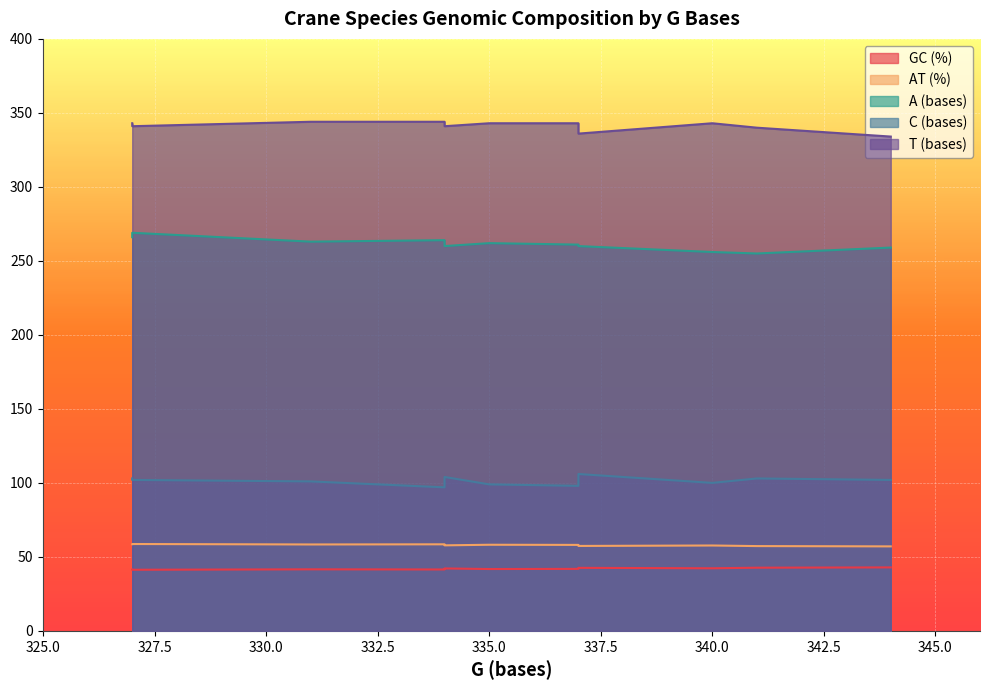

Reading left to right, transcribe all the data shown in this chart.

GC (%): Anthropoides virgo=41.4	Balearica regulorum=42.9	Grus americana=42.7	Grus antigone=42.2	Grus canadensis=42.6	Grus grus=41.9	Grus japonensis=41.3	Grus leucogeranus=41.5	Grus monacha=41.8	Grus rubicunda=41.6	Grus vipio=42.3
AT (%): Anthropoides virgo=58.6	Balearica regulorum=57.1	Grus americana=57.3	Grus antigone=57.8	Grus canadensis=57.4	Grus grus=58.1	Grus japonensis=58.7	Grus leucogeranus=58.5	Grus monacha=58.2	Grus rubicunda=58.4	Grus vipio=57.7
A (bases): Anthropoides virgo=266.0	Balearica regulorum=259.0	Grus americana=255.0	Grus antigone=260.0	Grus canadensis=260.0	Grus grus=261.0	Grus japonensis=269.0	Grus leucogeranus=264.0	Grus monacha=262.0	Grus rubicunda=263.0	Grus vipio=256.0
C (bases): Anthropoides virgo=103.0	Balearica regulorum=102.0	Grus americana=103.0	Grus antigone=104.0	Grus canadensis=106.0	Grus grus=98.0	Grus japonensis=102.0	Grus leucogeranus=97.0	Grus monacha=99.0	Grus rubicunda=101.0	Grus vipio=100.0
T (bases): Anthropoides virgo=343.0	Balearica regulorum=334.0	Grus americana=340.0	Grus antigone=341.0	Grus canadensis=336.0	Grus grus=343.0	Grus japonensis=341.0	Grus leucogeranus=344.0	Grus monacha=343.0	Grus rubicunda=344.0	Grus vipio=343.0